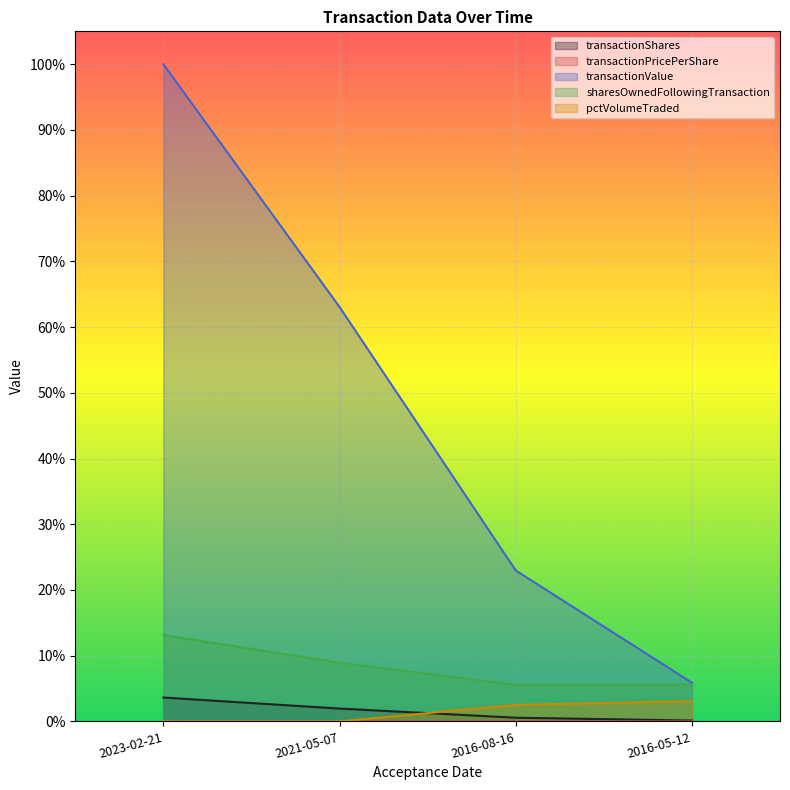

True or false: transactionValue and transactionPricePerShare intersect in this chart.

False